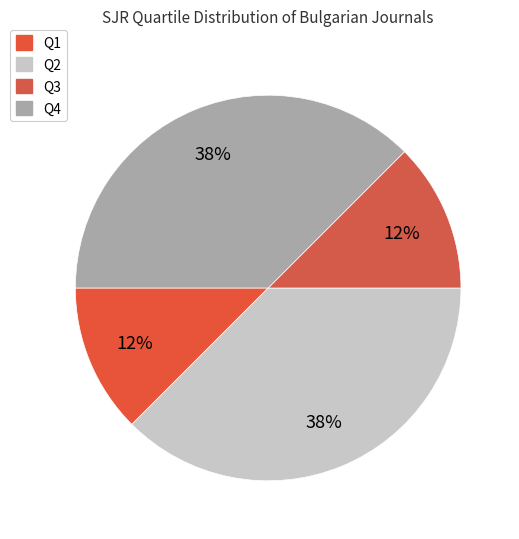

Is it true that Q4 is 13% of the pie?

False